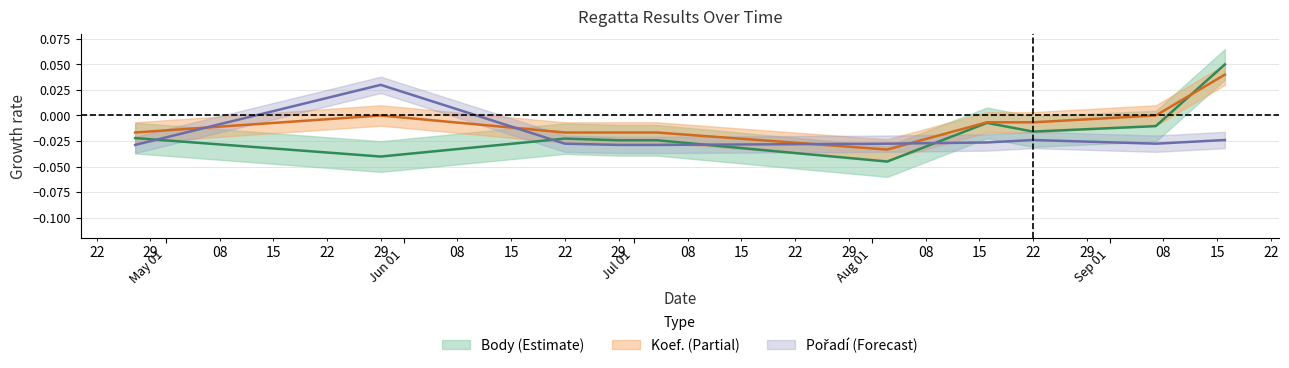

Reading left to right, extract all data points from this chart.

Body: 2019-04-27=-0.0	2019-05-29=-0.0	2019-06-22=-0.0	2019-06-29=-0.0	2019-07-04=-0.0	2019-08-03=-0.0	2019-08-16=-0.0	2019-08-22=-0.0	2019-09-07=-0.0	2019-09-16=0.1
Koef.: 2019-04-27=-0.0	2019-05-29=0.0	2019-06-22=-0.0	2019-06-29=-0.0	2019-07-04=-0.0	2019-08-03=-0.0	2019-08-16=-0.0	2019-08-22=-0.0	2019-09-07=0.0	2019-09-16=0.0
Pořadí: 2019-04-27=-0.0	2019-05-29=0.0	2019-06-22=-0.0	2019-06-29=-0.0	2019-07-04=-0.0	2019-08-03=-0.0	2019-08-16=-0.0	2019-08-22=-0.0	2019-09-07=-0.0	2019-09-16=-0.0